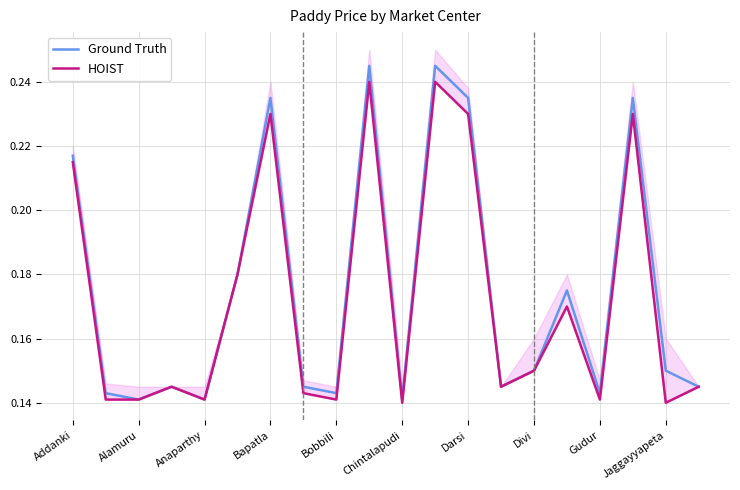

True or false: Ground Truth has a value of 0.3 at Addanki.

False